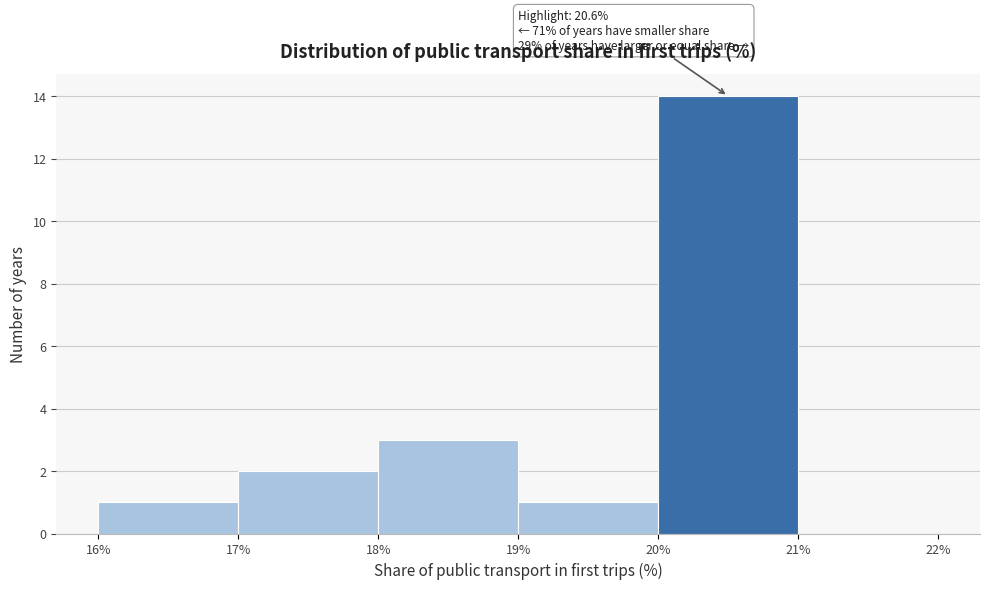

Over which range of the x-axis is the bar tallest?

20% to 21%